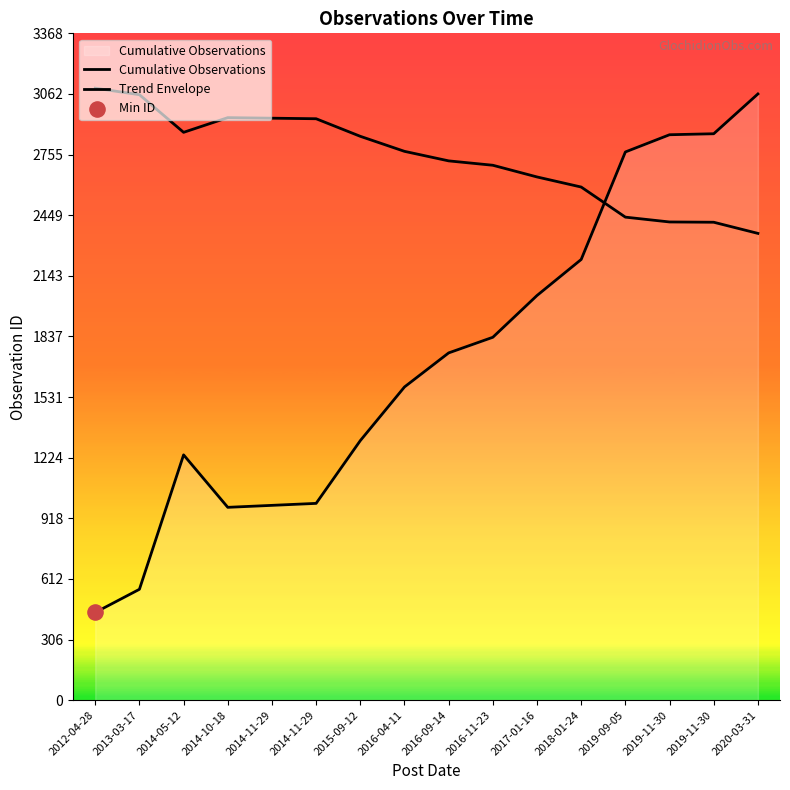

Which series has the largest total across all categories?

Trend Envelope